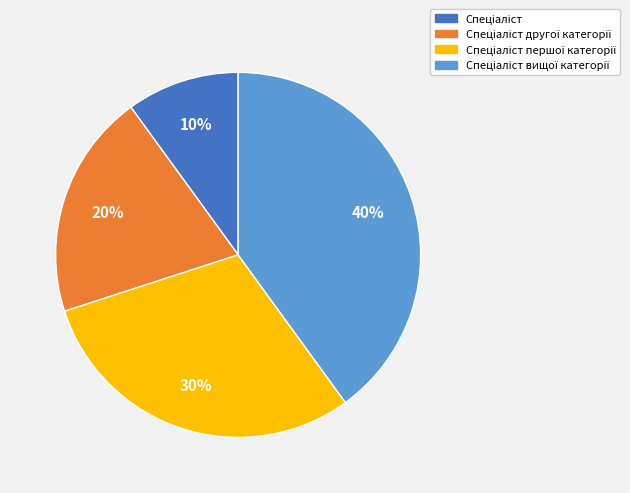

To the nearest percent, what is the difference between the largest and smallest slice percentages?

30%